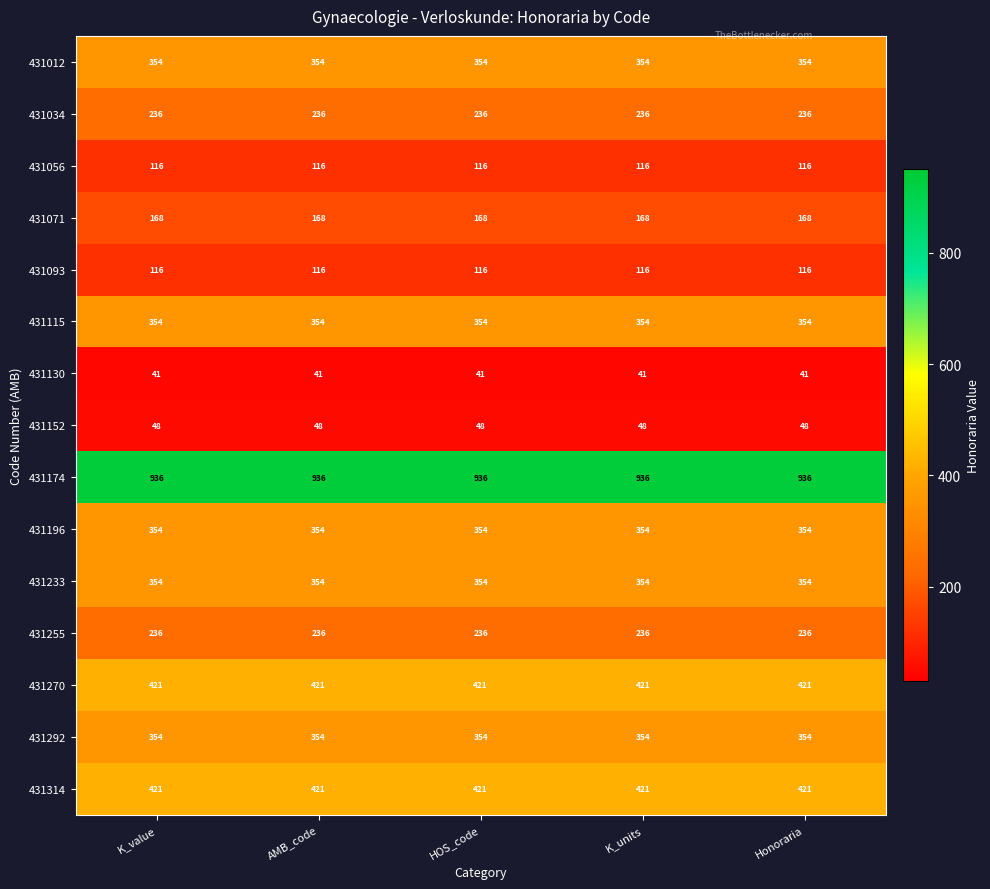

What is the sum of all 431056 values?

580